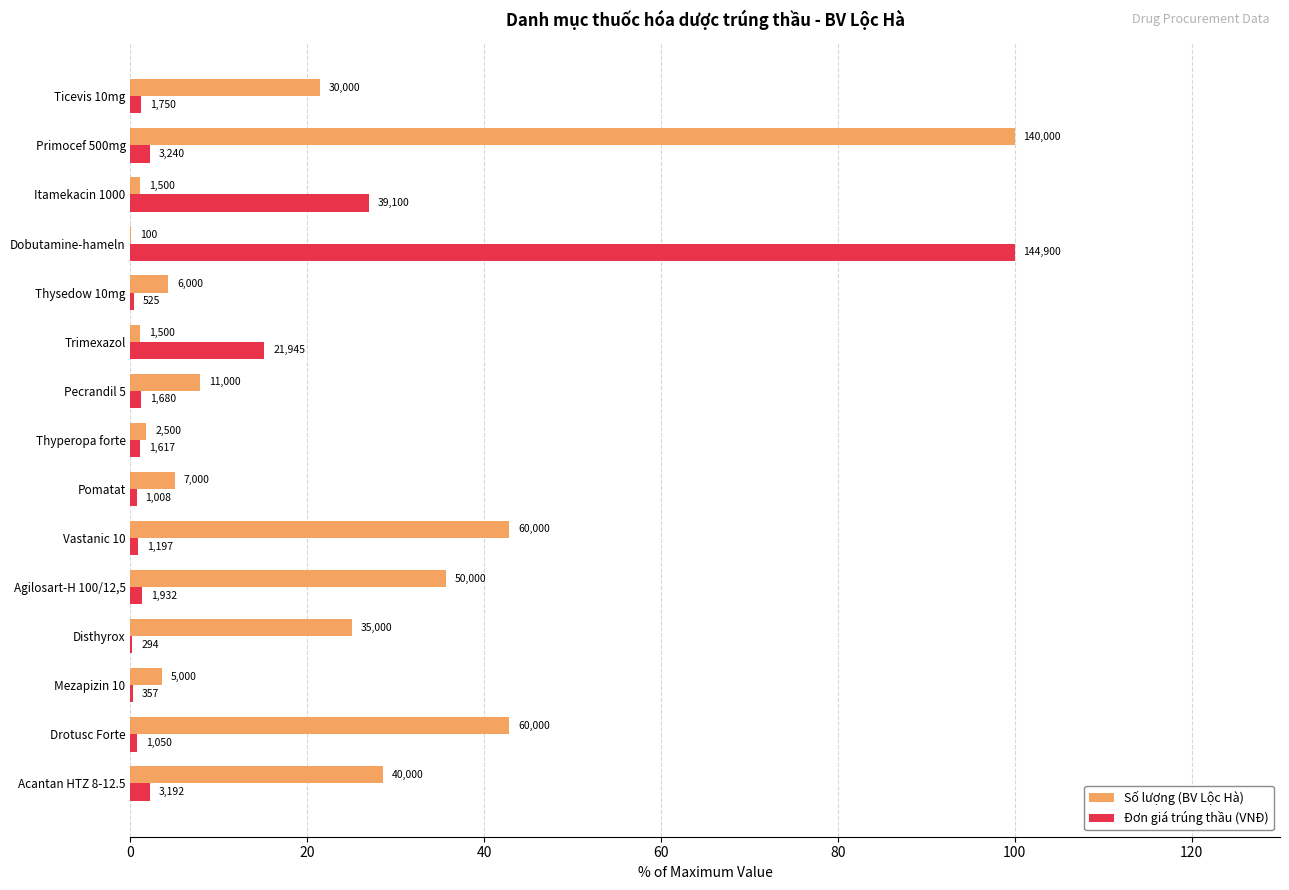

What are all the series names shown in the legend?

Số lượng (BV Lộc Hà), Đơn giá trúng thầu (VNĐ)